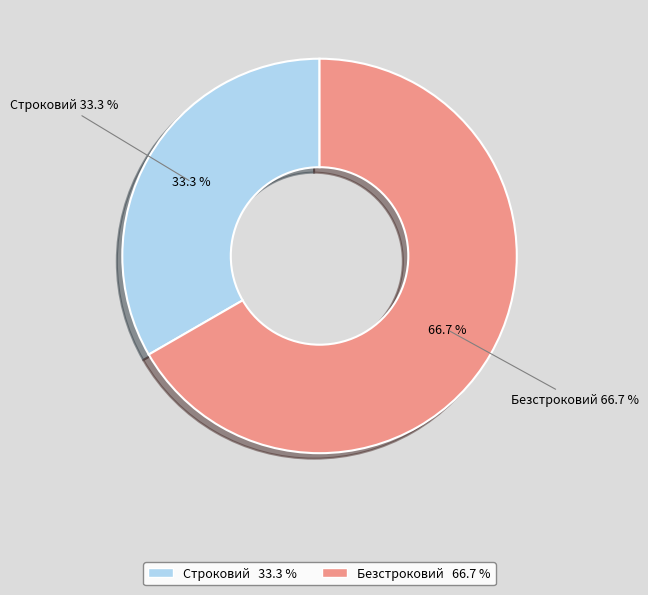

Between Безстроковий and Строковий, which is larger?

Безстроковий